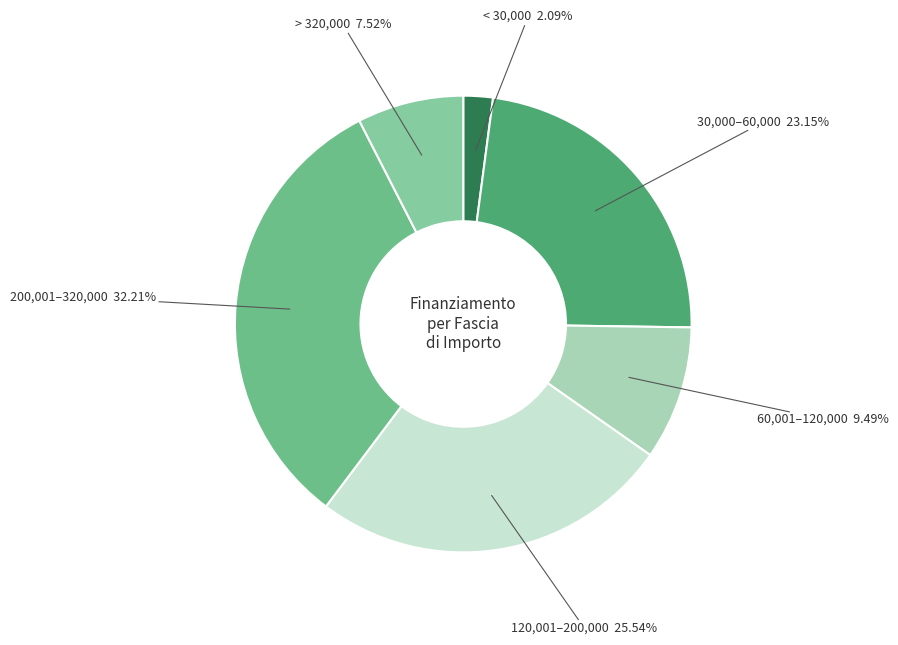

Does any single category account for the majority?

No